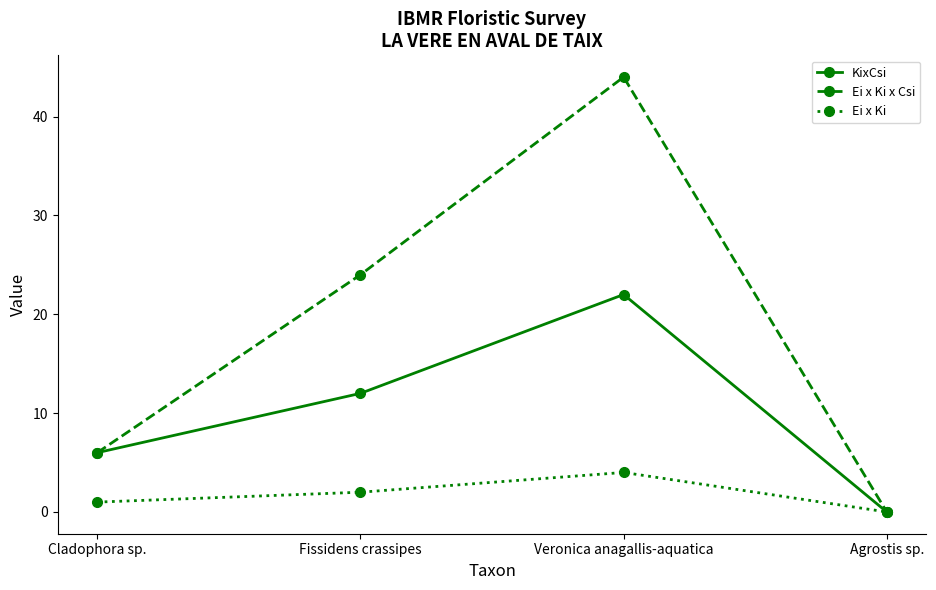

Reading left to right, what are all the values shown in this chart?

KixCsi: 6	12	22	0
Ei x Ki x Csi: 6	24	44	0
Ei x Ki: 1	2	4	0